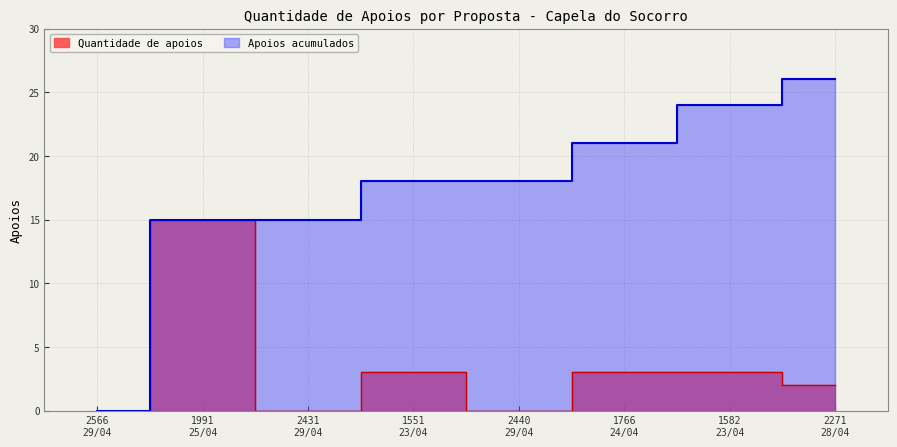

What is the spread (max minus min) of values at 2431
29/04?

15